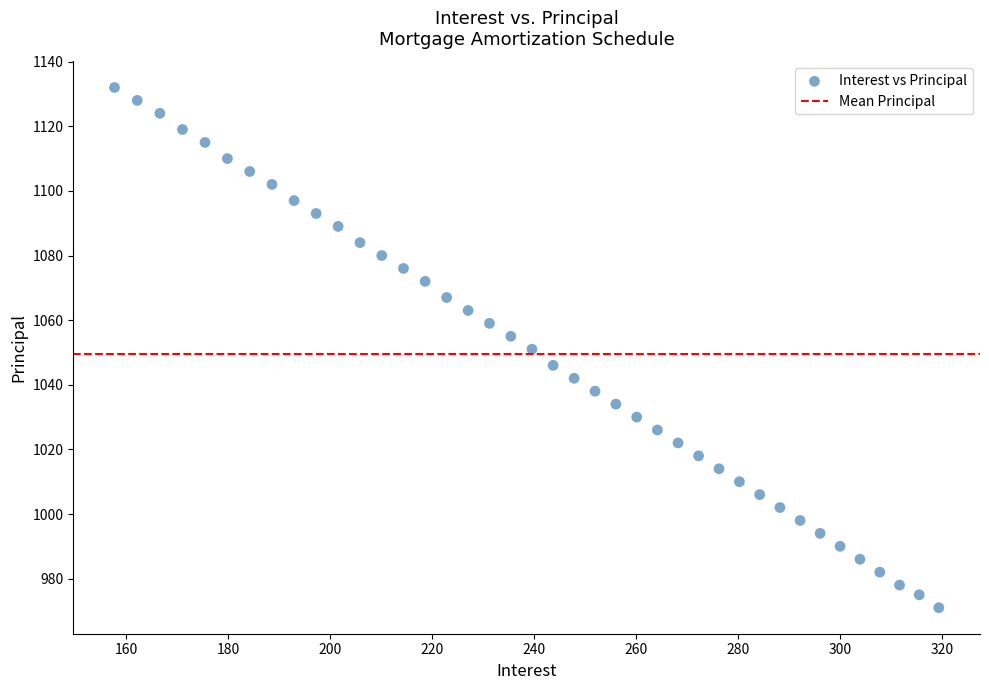

What is the range of Y values (max minus min)?

161